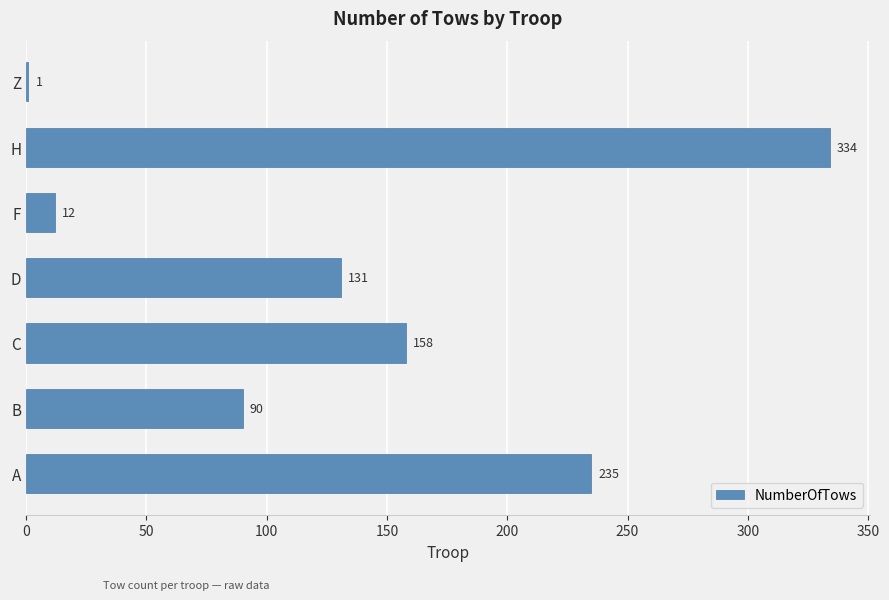

Reading top to bottom, list all the values displayed in this chart.

Z=1	H=334	F=12	D=131	C=158	B=90	A=235